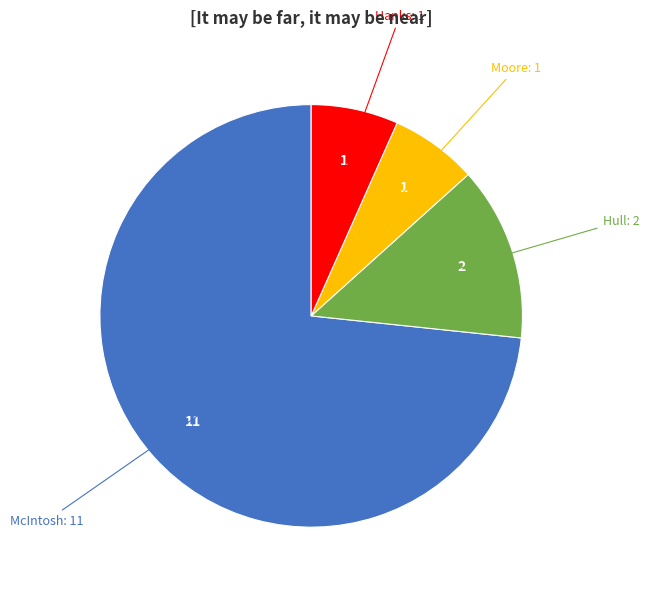

Is there a majority slice in this chart?

Yes